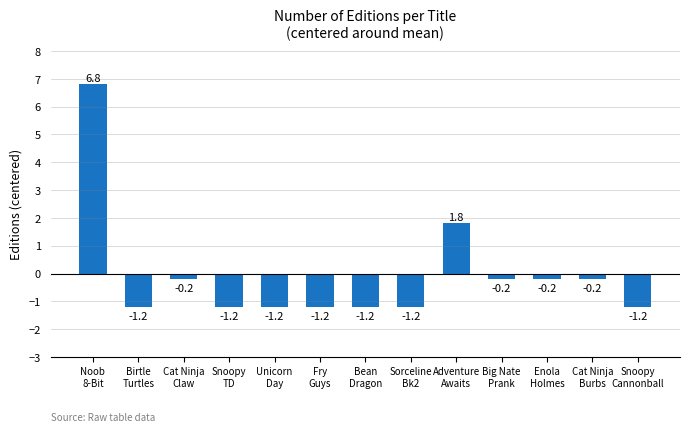

The chart shows a value of -1.9 at Snoopy
TD. True or false?

False